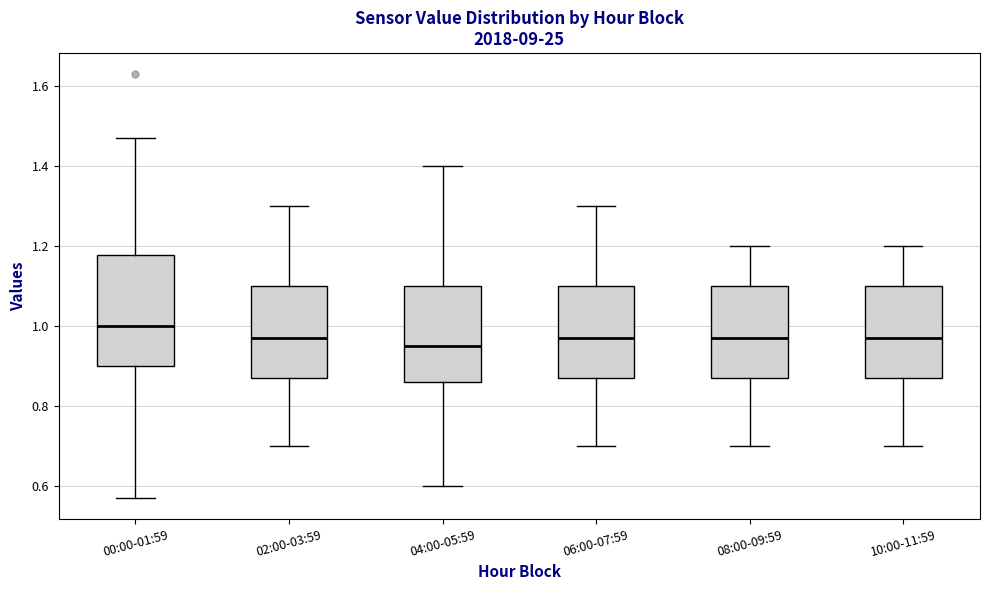

Reading left to right, read every box against the y-axis: the position of its median line, the range the box covers, and the ends of its whiskers. The values are not printed on the chart, so give them approximately, as read against the axis.

00:00-01:59: median 1.00, box 0.90 to 1.18, whiskers 0.58 to 1.48
02:00-03:59: median 0.98, box 0.88 to 1.10, whiskers 0.70 to 1.30
04:00-05:59: median 0.96, box 0.86 to 1.10, whiskers 0.60 to 1.40
06:00-07:59: median 0.98, box 0.88 to 1.10, whiskers 0.70 to 1.30
08:00-09:59: median 0.98, box 0.88 to 1.10, whiskers 0.70 to 1.20
10:00-11:59: median 0.98, box 0.88 to 1.10, whiskers 0.70 to 1.20